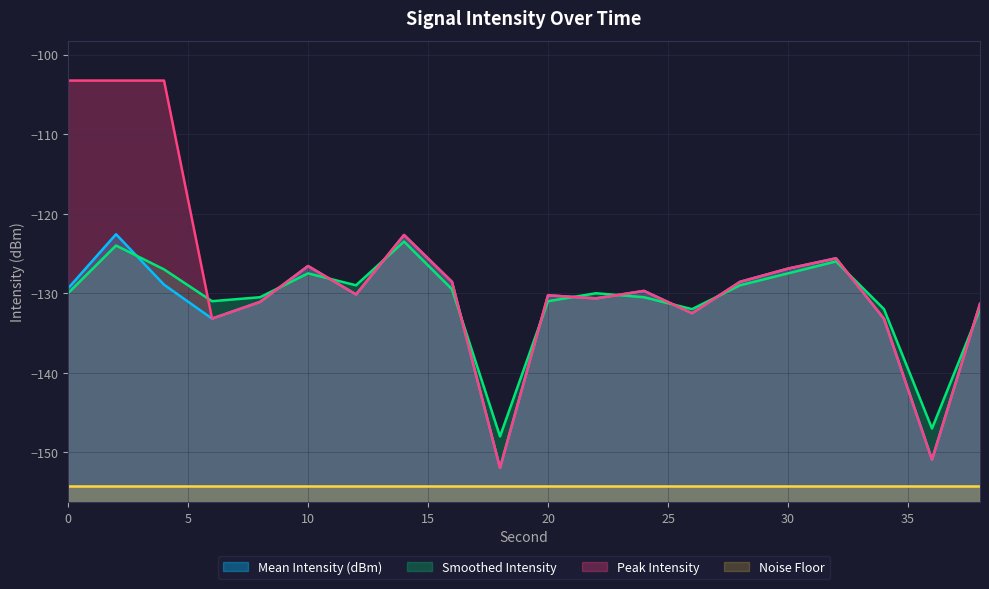

How many data points in Smoothed Intensity are less than -130?

9